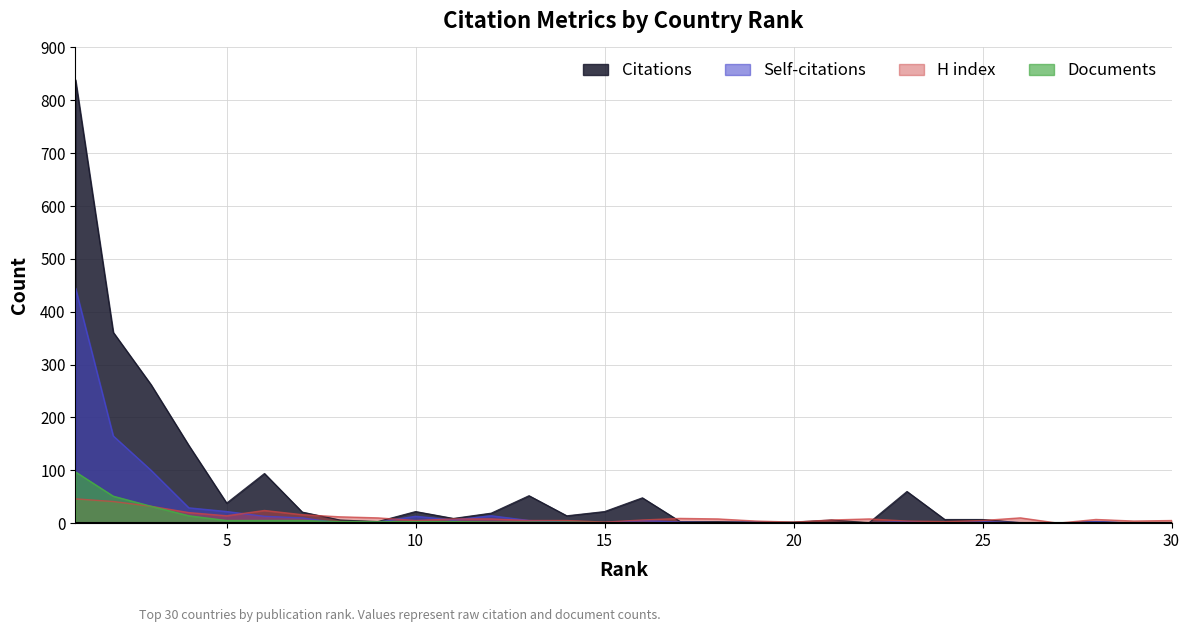

Reading left to right, list all the values displayed in this chart.

Citations: 839	361	262	147	38	94	21	6	3	22	9	19	52	14	22	48	3	3	2	2	6	1	60	7	7	1	0	3	0	1
Self-citations: 445	165	100	29	22	13	10	0	2	13	6	14	5	2	1	5	2	1	2	0	0	1	3	0	3	1	0	3	0	0
H index: 46	41	32	20	14	24	16	12	10	5	8	8	5	5	2	6	9	8	4	2	6	8	4	3	5	10	0	7	4	5
Documents: 97	51	32	14	5	5	5	3	3	3	3	2	2	2	1	1	1	1	1	1	1	1	1	1	1	1	1	1	1	1